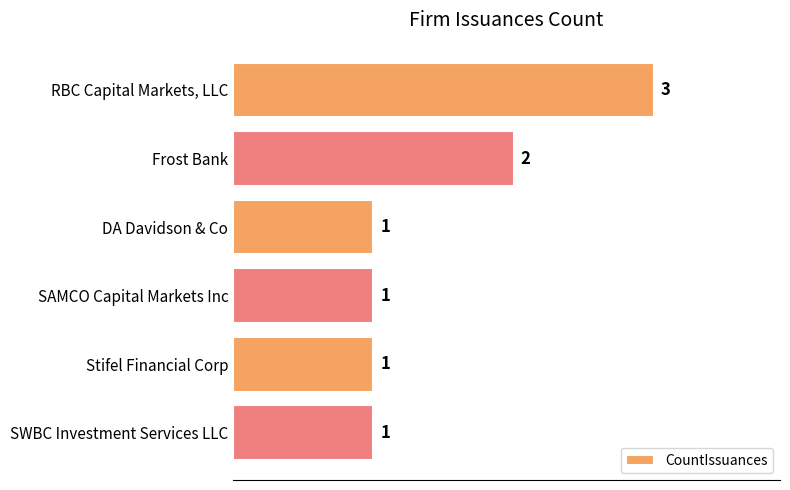

True or false: the data shows 2 at Stifel Financial Corp.

False